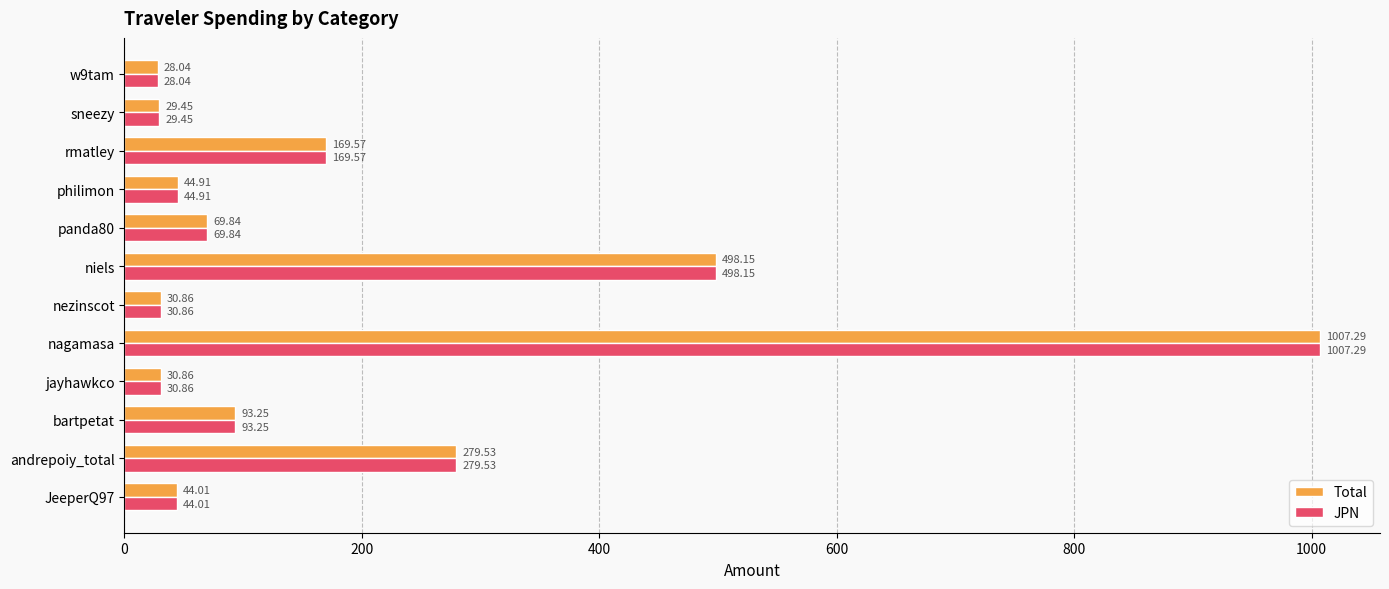

What is the average value of the JPN series?

193.8